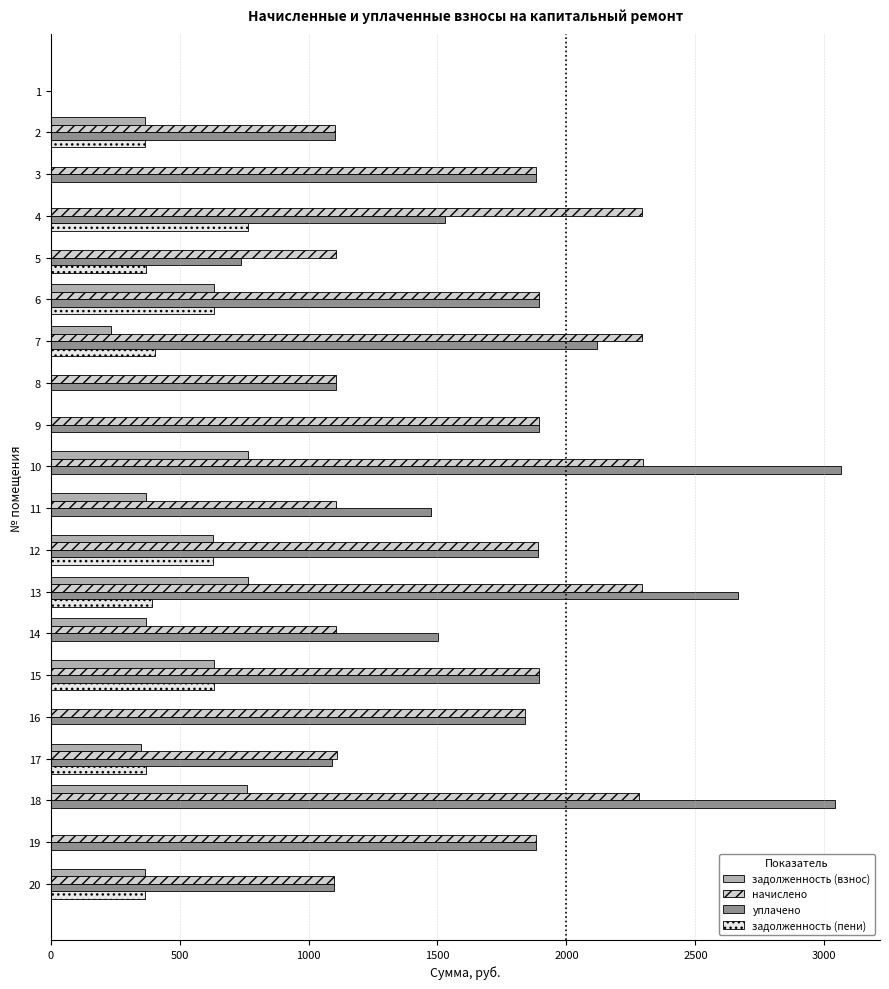

What is the sum of all уплачено values?

33709.0